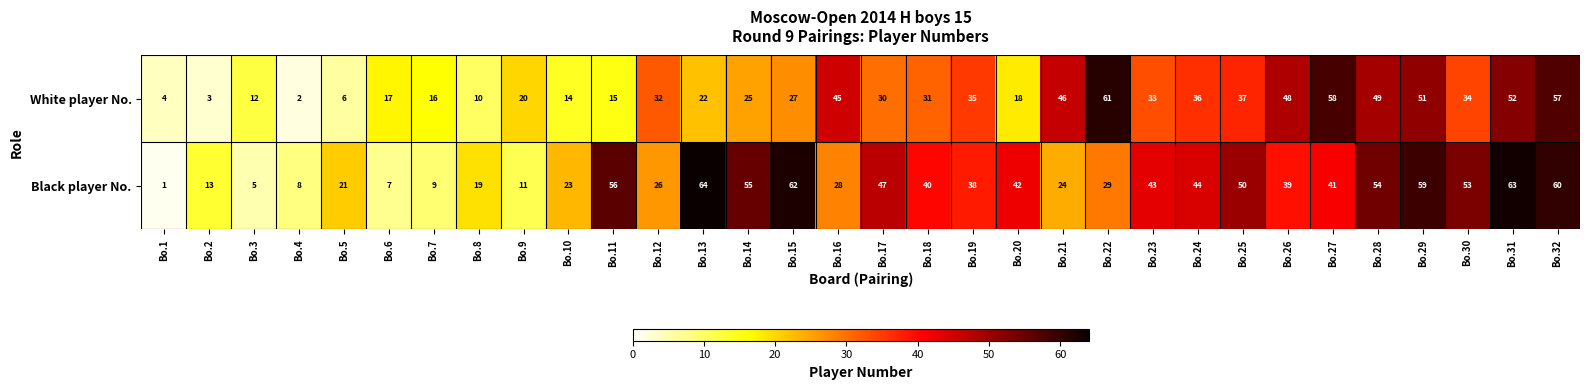

What is the minimum value shown in the chart?

1